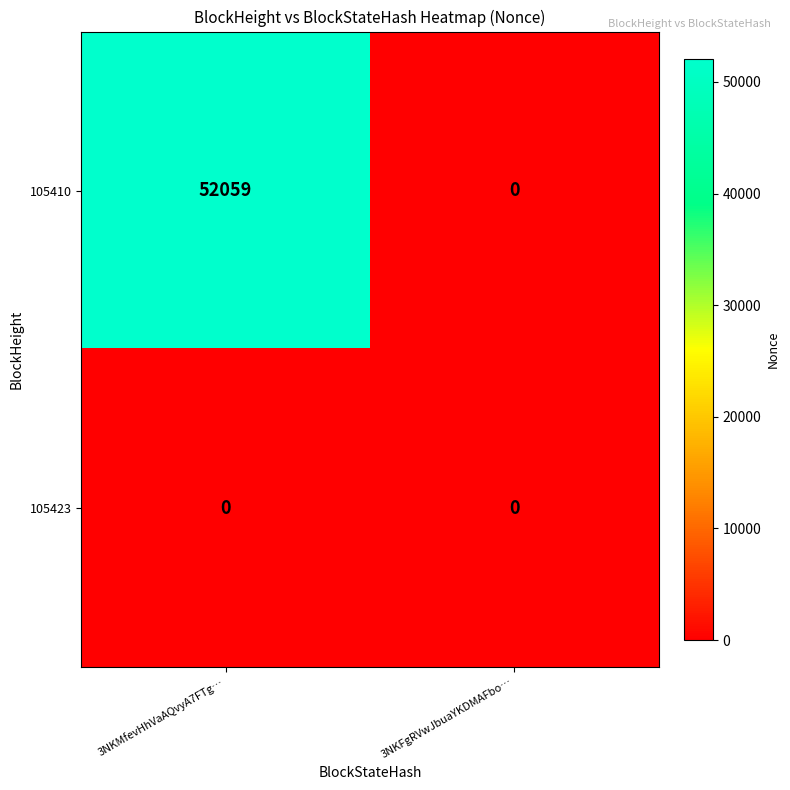

Reading left to right, list all the values displayed in this chart.

105410: 52059	0
105423: 0	0